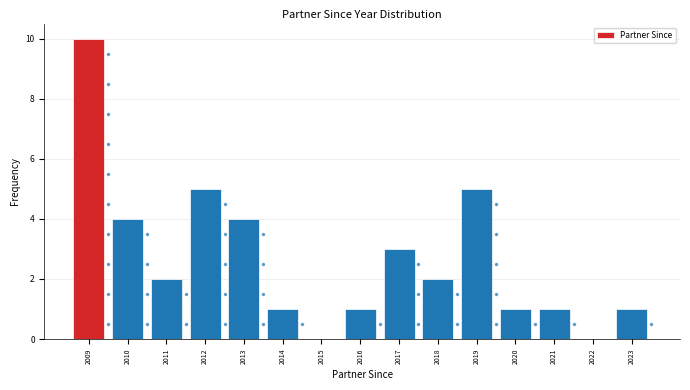

Approximately how many times larger is the value at 2013 compared to 2017?

1.3